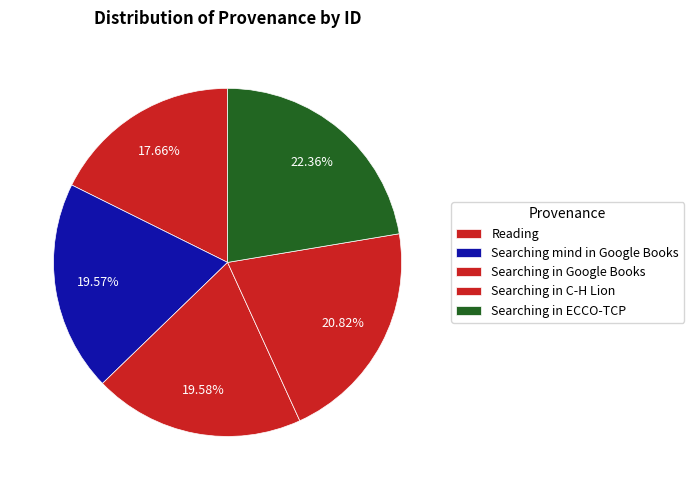

Does Reading represent more than half of the total?

No